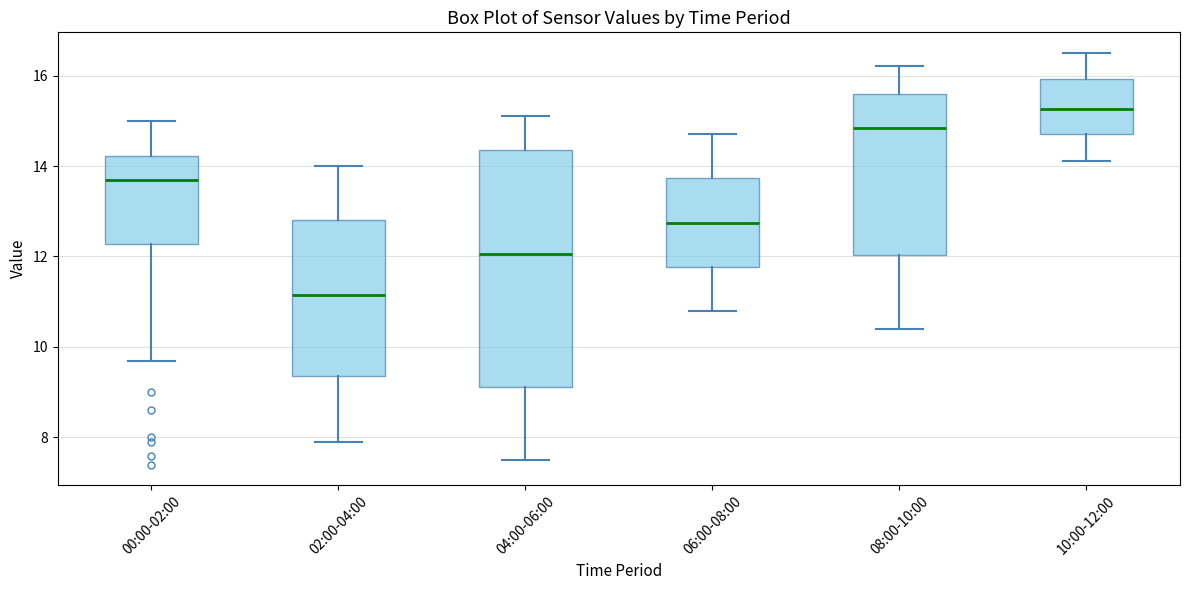

Reading left to right, transcribe this box plot: for each box, give where its median line is, the range the box spans, and where its two whiskers end, as read against the y-axis. The values are not printed on the chart, so give them approximately, as read against the axis.

00:00-02:00: median 13.8, box 12.2 to 14.2, whiskers 9.8 to 15.0
02:00-04:00: median 11.2, box 9.4 to 12.8, whiskers 8.0 to 14.0
04:00-06:00: median 12.0, box 9.2 to 14.4, whiskers 7.6 to 15.2
06:00-08:00: median 12.8, box 11.8 to 13.8, whiskers 10.8 to 14.8
08:00-10:00: median 14.8, box 12.0 to 15.6, whiskers 10.4 to 16.2
10:00-12:00: median 15.2, box 14.8 to 16.0, whiskers 14.2 to 16.6